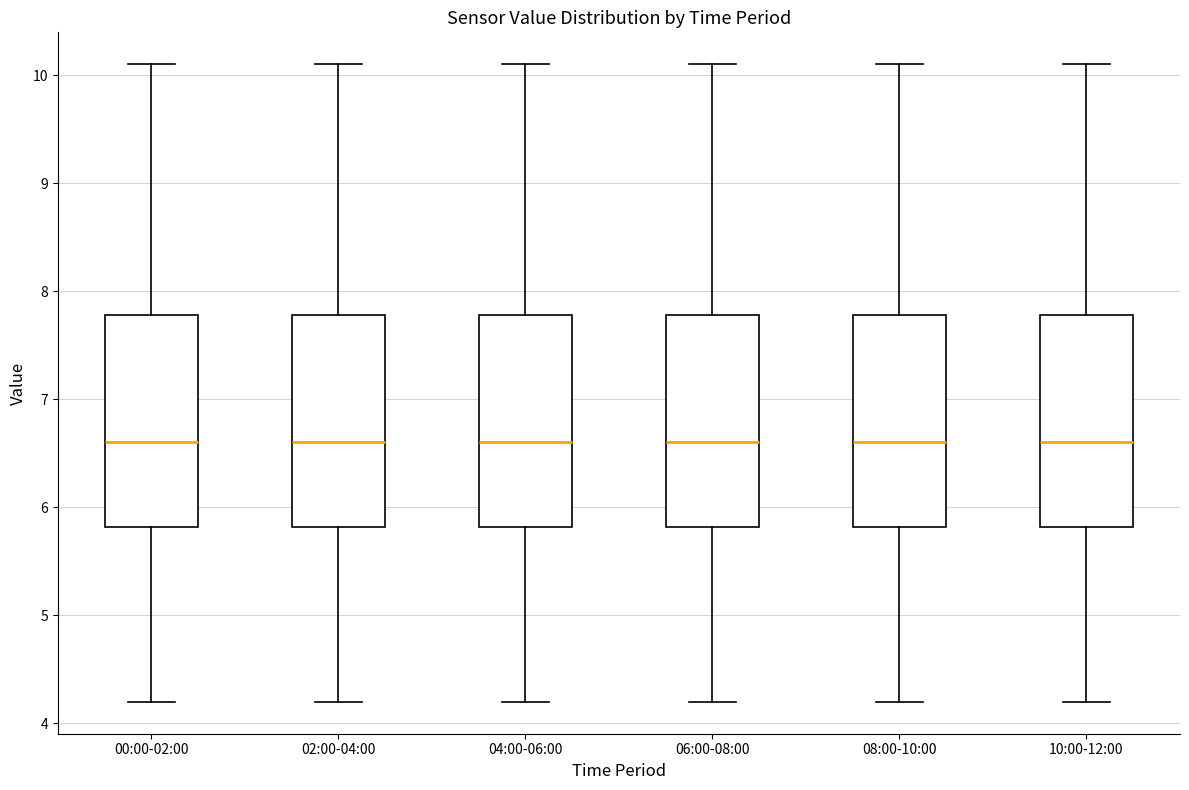

Reading left to right, transcribe this box plot: for each box, give where its median line is, the range the box spans, and where its two whiskers end, as read against the y-axis. The values are not printed on the chart, so give them approximately, as read against the axis.

00:00-02:00: median 6.6, box 5.8 to 7.8, whiskers 4.2 to 10.1
02:00-04:00: median 6.6, box 5.8 to 7.8, whiskers 4.2 to 10.1
04:00-06:00: median 6.6, box 5.8 to 7.8, whiskers 4.2 to 10.1
06:00-08:00: median 6.6, box 5.8 to 7.8, whiskers 4.2 to 10.1
08:00-10:00: median 6.6, box 5.8 to 7.8, whiskers 4.2 to 10.1
10:00-12:00: median 6.6, box 5.8 to 7.8, whiskers 4.2 to 10.1